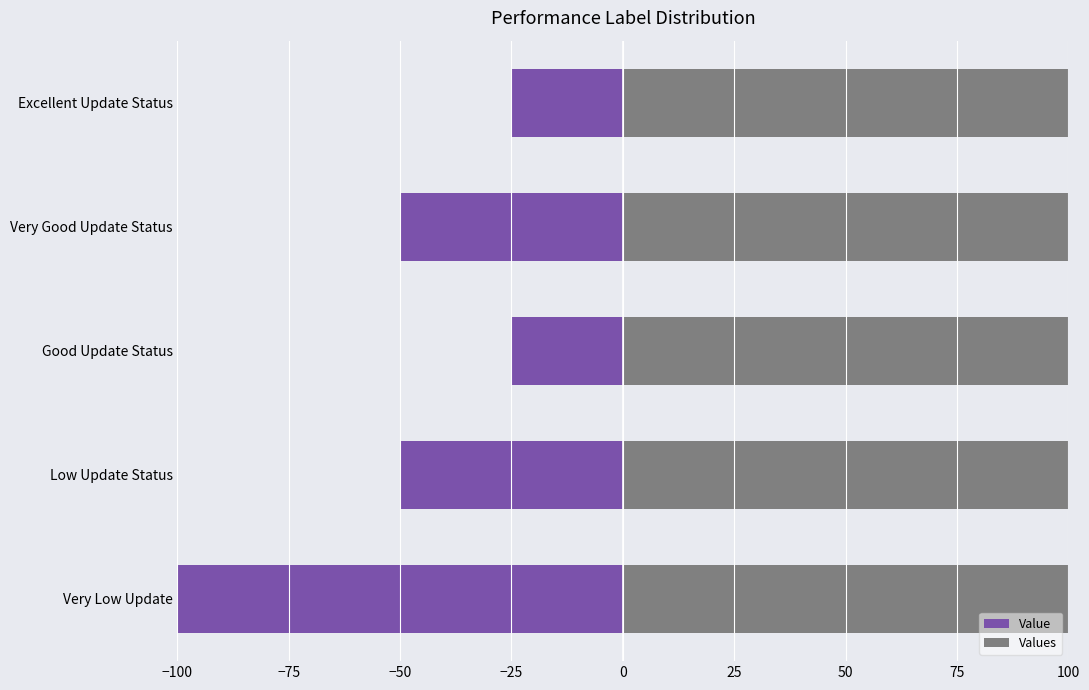

What is the sum of the Value values at Very Low Update and Very Good Update Status?

-150.0